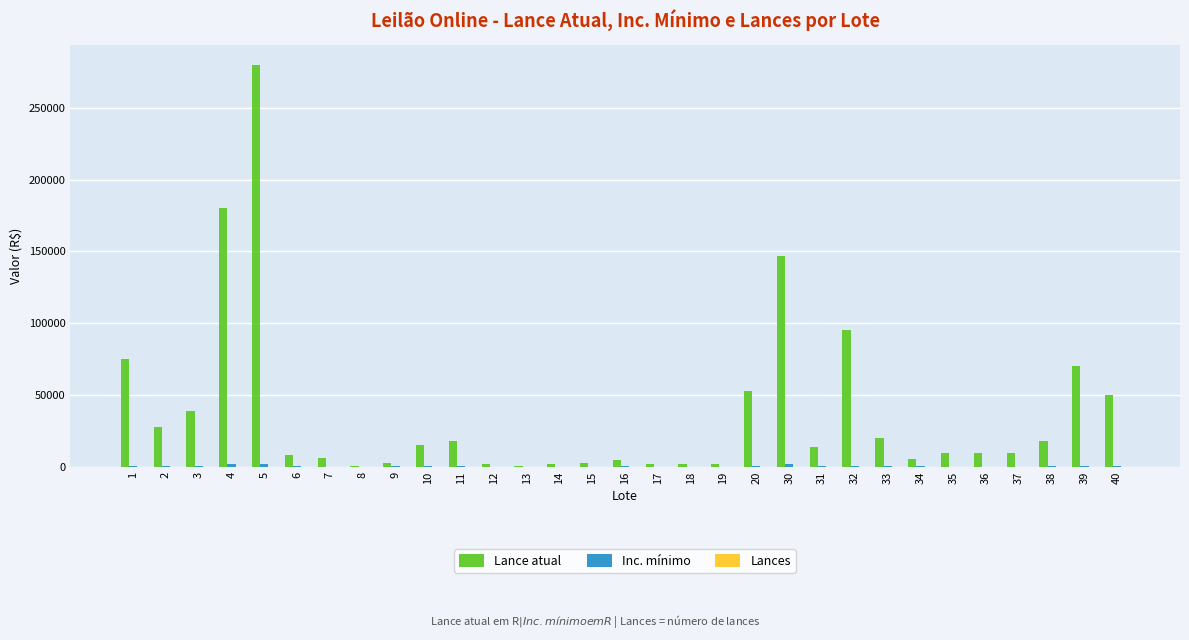

Which series has the largest total across all categories?

Lance atual